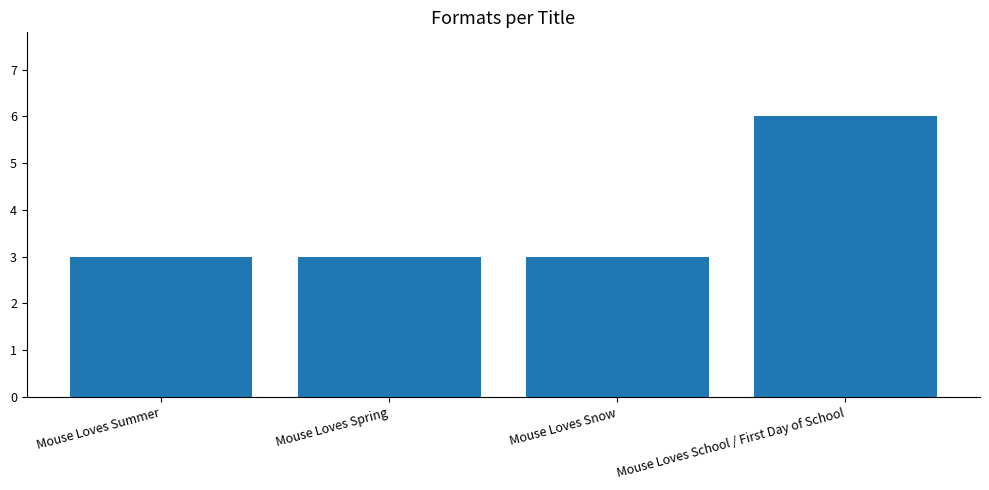

True or false: the data shows 3 at Mouse Loves Summer.

True